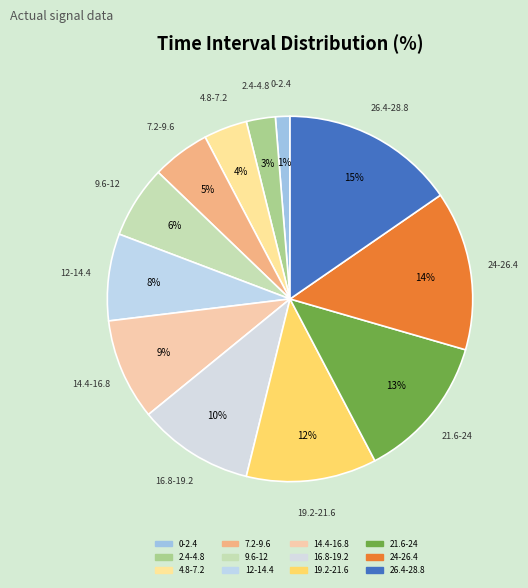

Which slice is the largest?

26.4-28.8